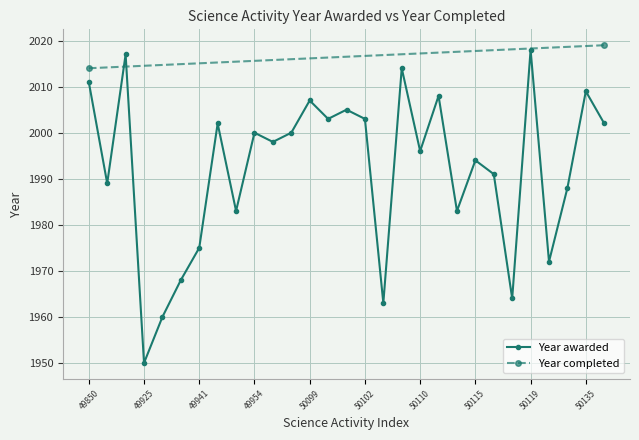

Is it true that the value at 50125 is 1972?

True